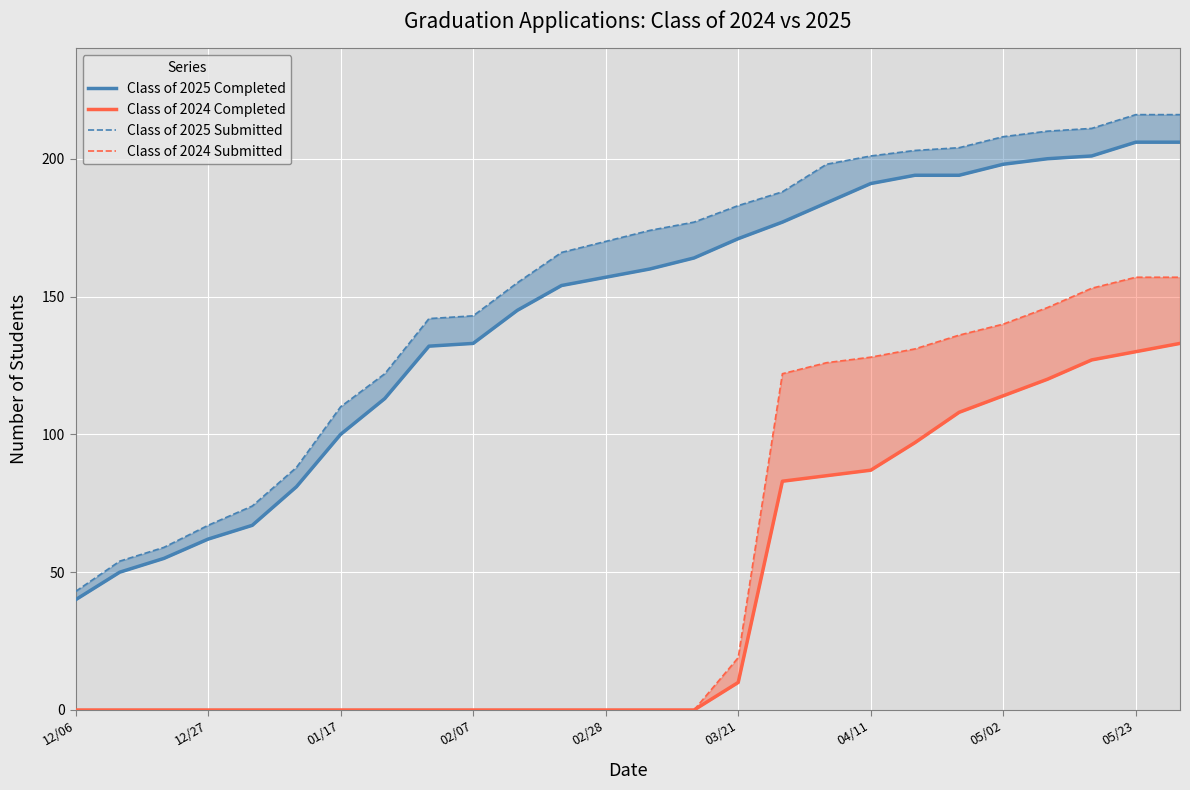

True or false: Class of 2025 Submitted has a value of 65 at 11.

False